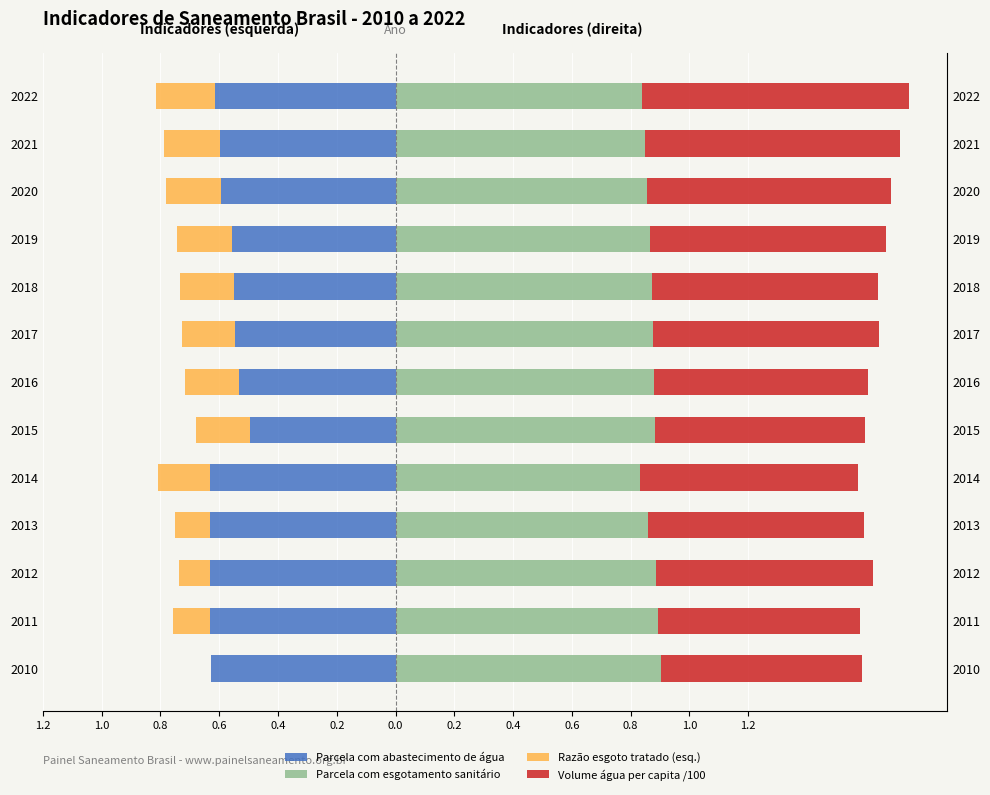

The Razão esgoto tratado (esq.) series shows -0.3 at 0.6. True or false?

False